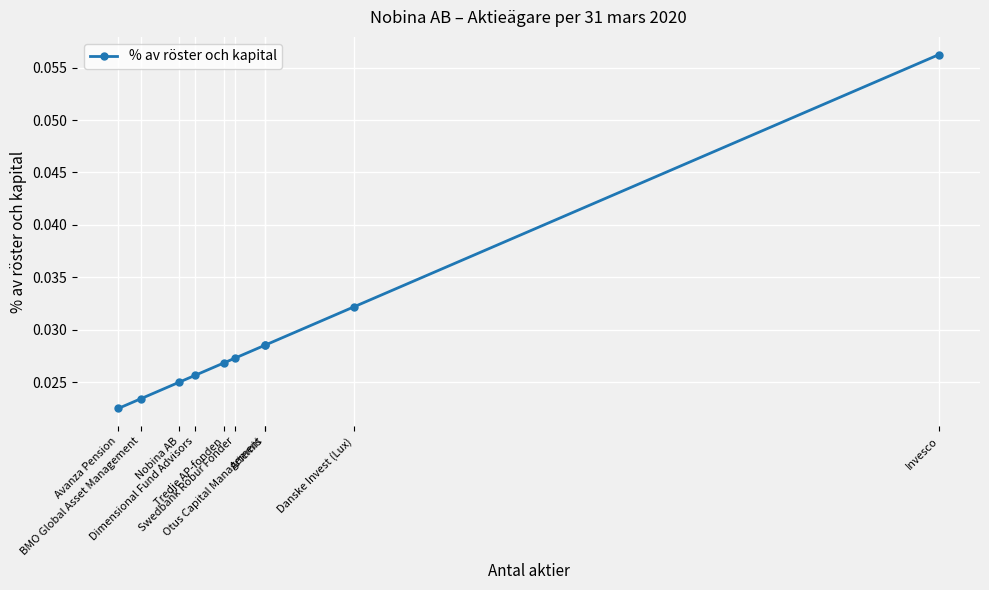

The chart shows a value of 0.0 at Tredje AP-fonden. True or false?

False